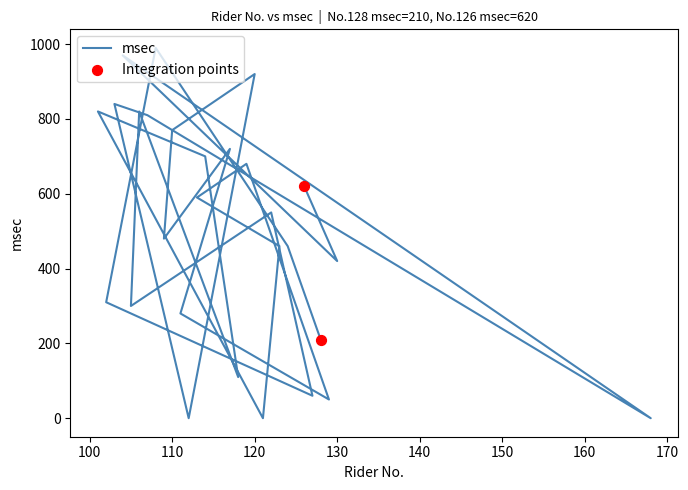

What is the change in value from 124 to 126?

+160